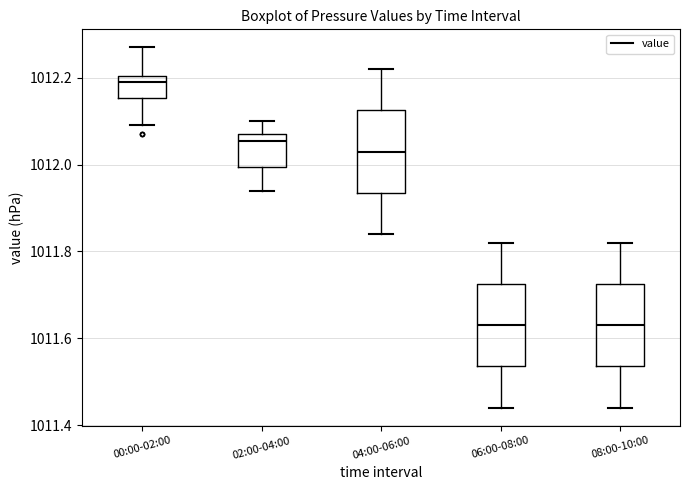

Reading left to right, read every box against the y-axis: the position of its median line, the range the box covers, and the ends of its whiskers. The values are not printed on the chart, so give them approximately, as read against the axis.

00:00-02:00: median 1012.20 (just below the box's upper edge), box 1012.16 to 1012.20, whiskers 1012.10 to 1012.28
02:00-04:00: median 1012.06, box 1012.00 to 1012.08, whiskers 1011.94 to 1012.10
04:00-06:00: median 1012.04, box 1011.94 to 1012.12, whiskers 1011.84 to 1012.22
06:00-08:00: median 1011.64, box 1011.54 to 1011.72, whiskers 1011.44 to 1011.82
08:00-10:00: median 1011.64, box 1011.54 to 1011.72, whiskers 1011.44 to 1011.82